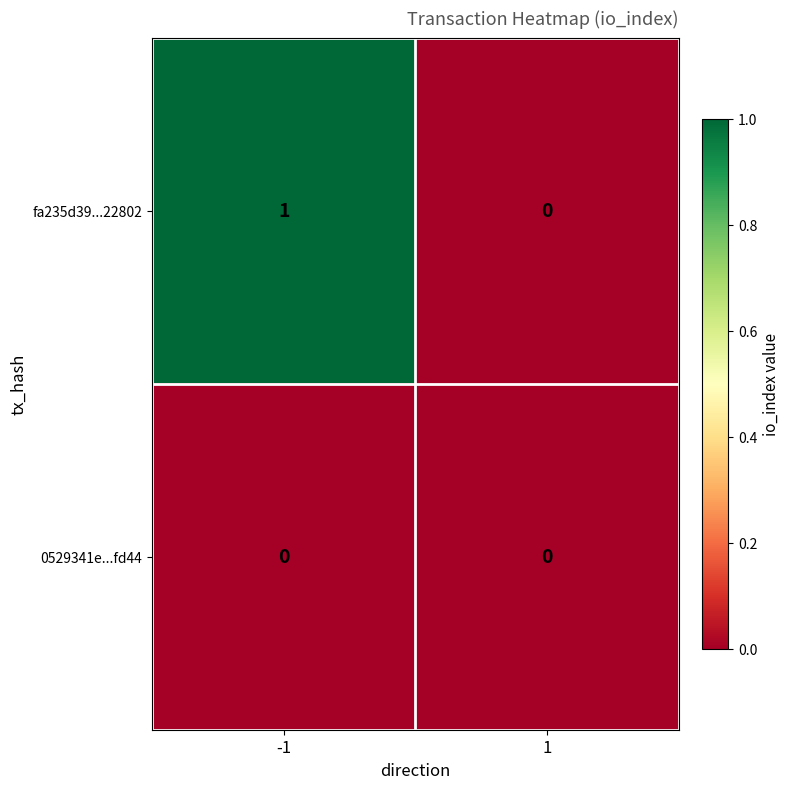

List the series in order of their overall mean, highest first.

fa235d39...22802, 0529341e...fd44